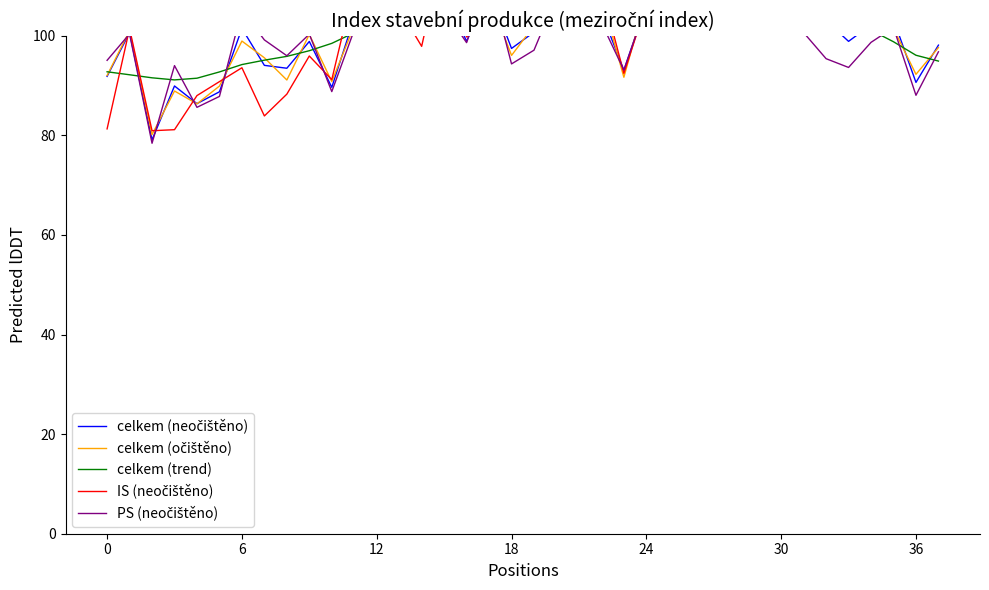

How many times do PS (neočištěno) and celkem (očištěno) cross each other?

13